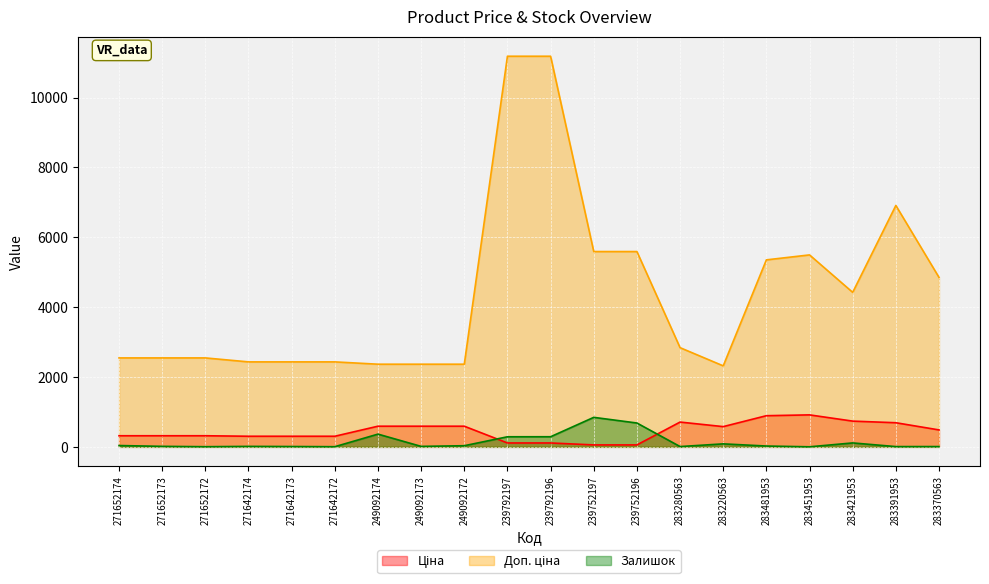

Is the value of Залишок at 283481953 greater than the value of Доп. ціна at 239792197?

No